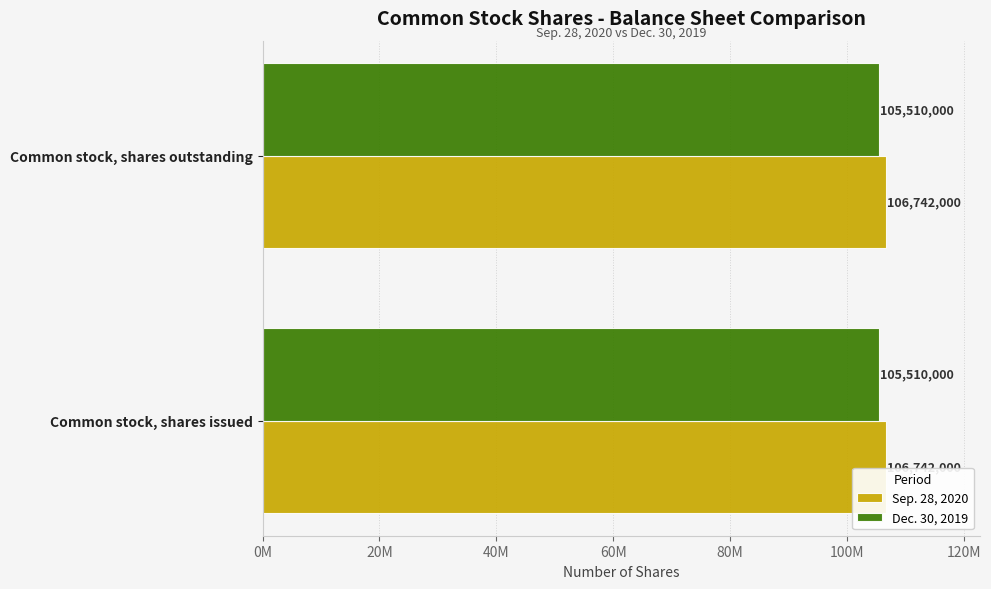

Which series has the largest total across all categories?

Sep. 28, 2020